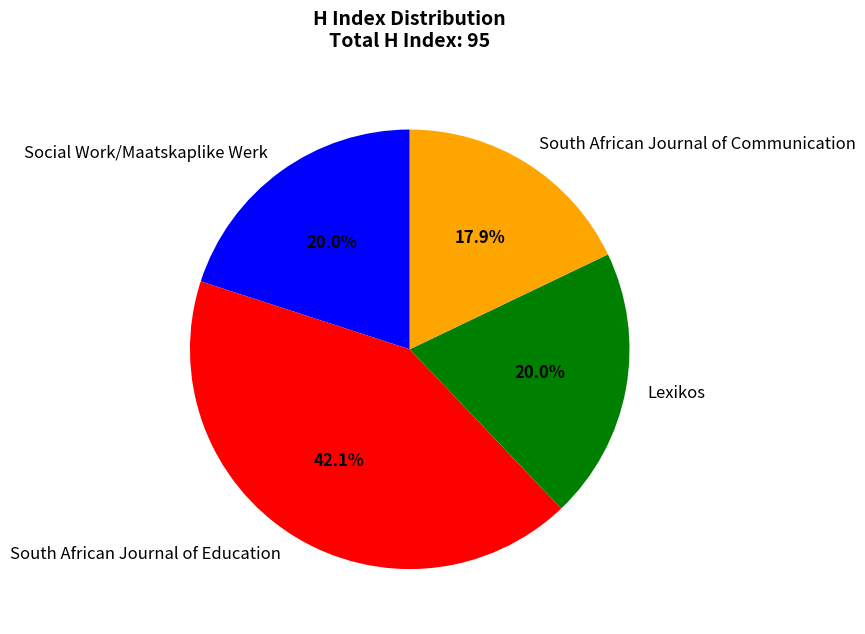

How many segments does this pie chart have?

4